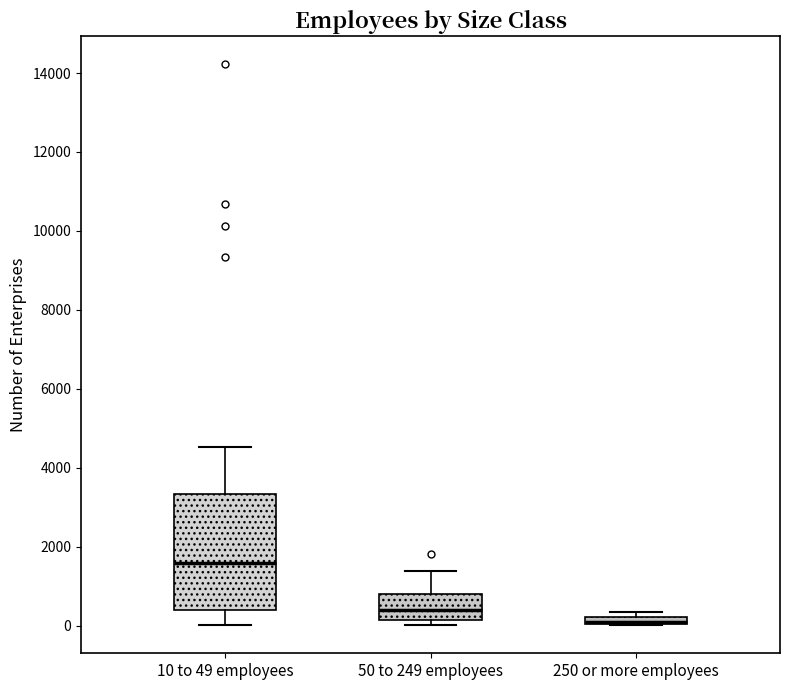

Where is the upper edge of the box for 250 or more employees on the y-axis? The values are not printed on the chart, so give them approximately, as read against the axis.

200